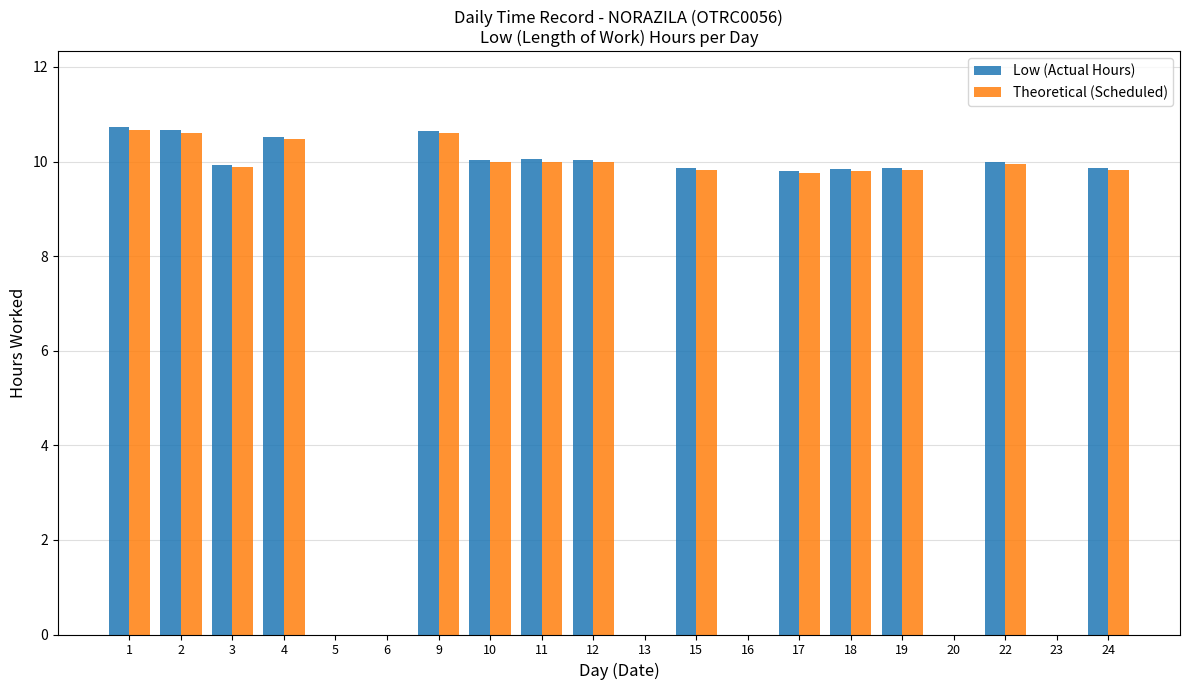

How many groups of bars are there?

20